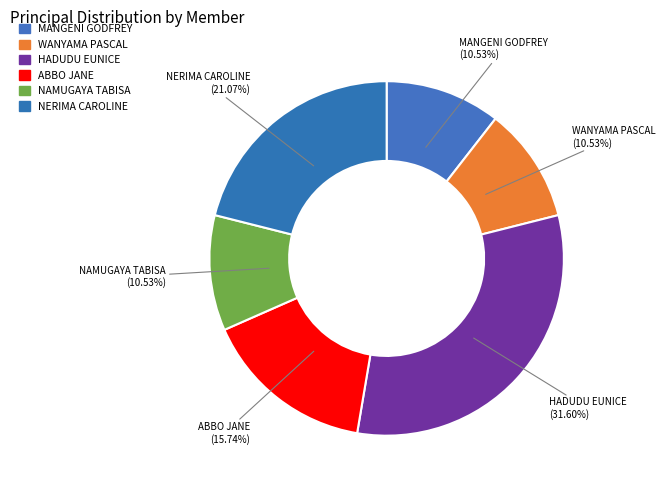

True or false: HADUDU EUNICE accounts for 32% of the total.

True